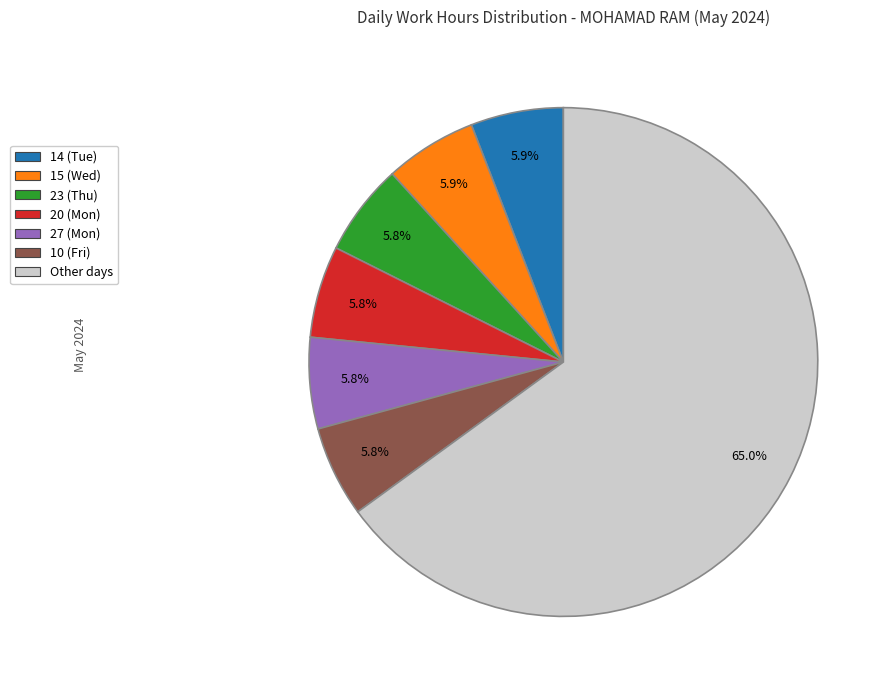

Is it true that 23 (Thu) is 6% of the pie?

True